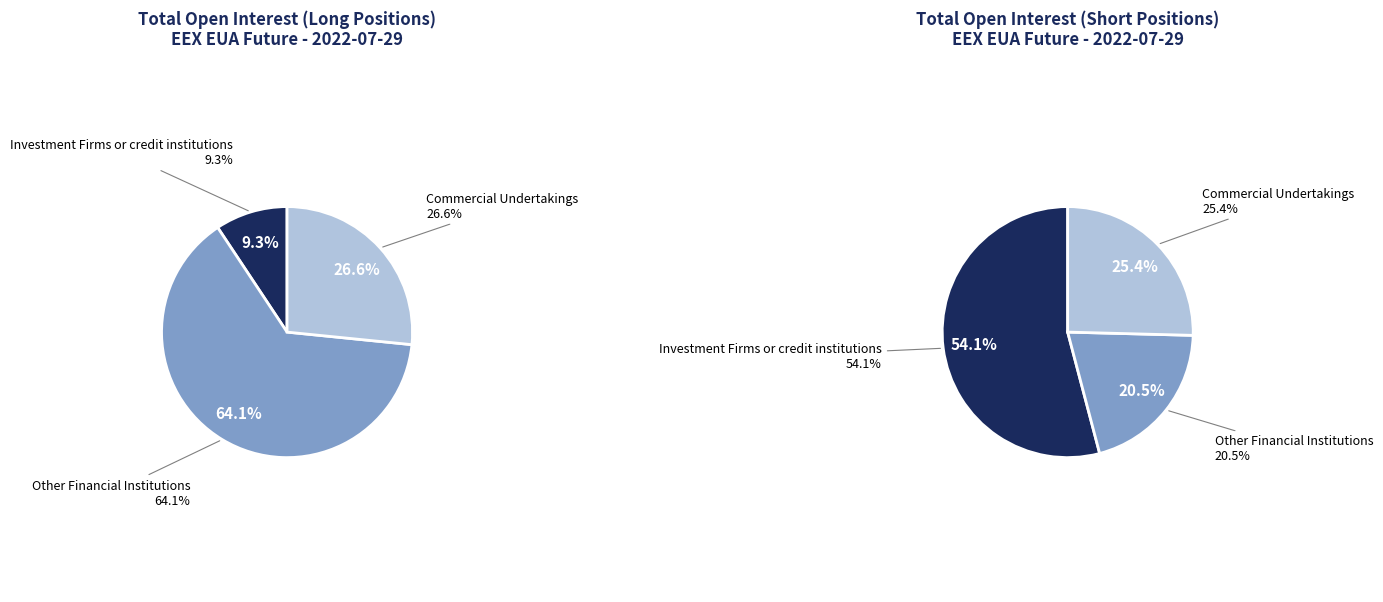

Does any single category account for the majority?

Yes